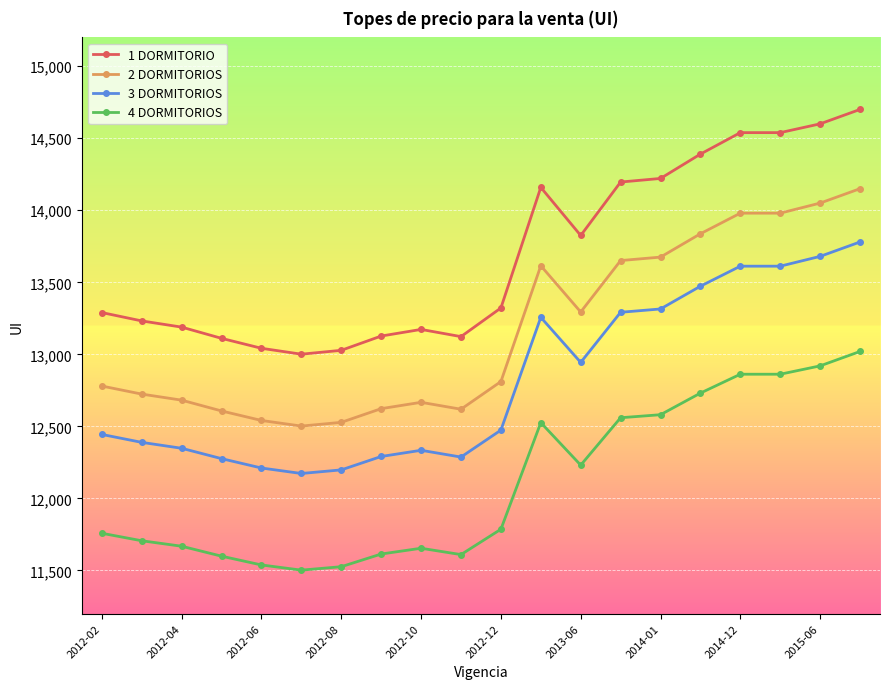

What is the value of the 1 DORMITORIO point at the 5th from the left?

13042